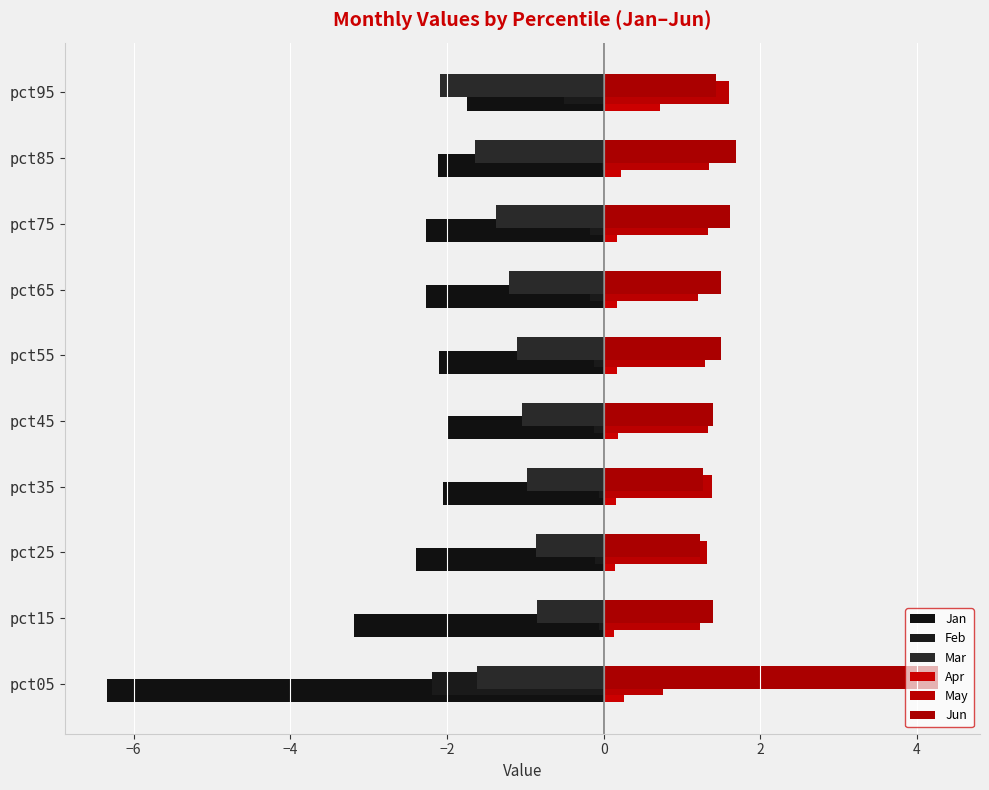

How many bars are there in each group?

6